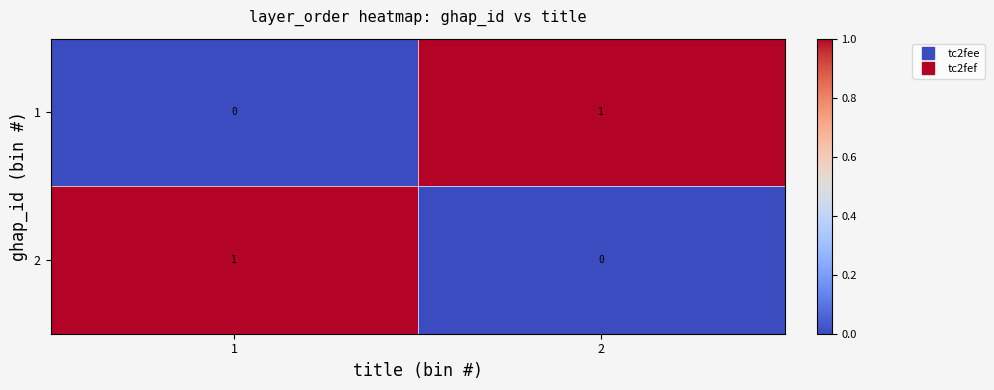

True or false: 2 has a value of 0 at 2.

True